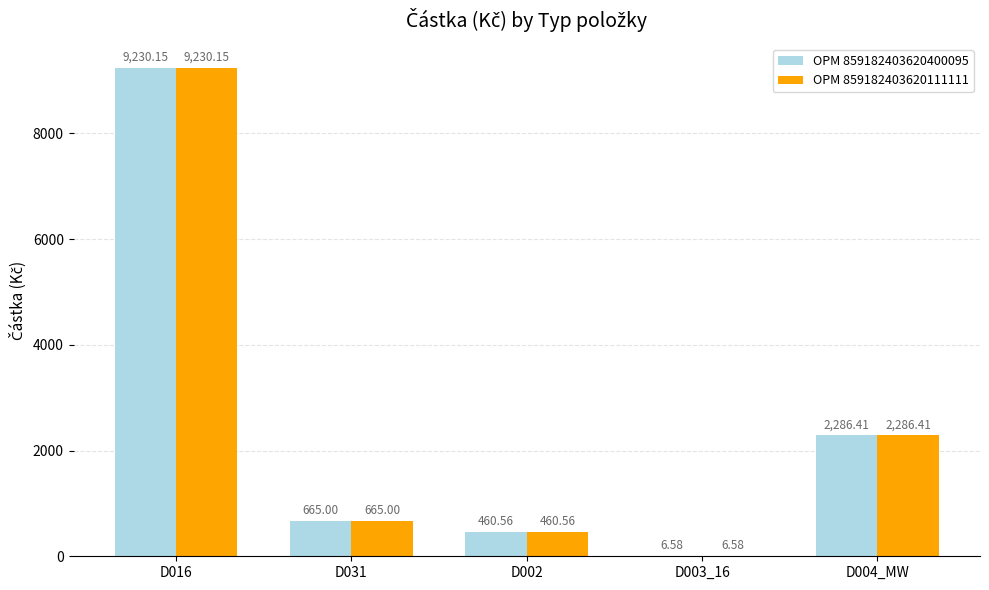

What is the total value across all series at D004_MW?

4572.8